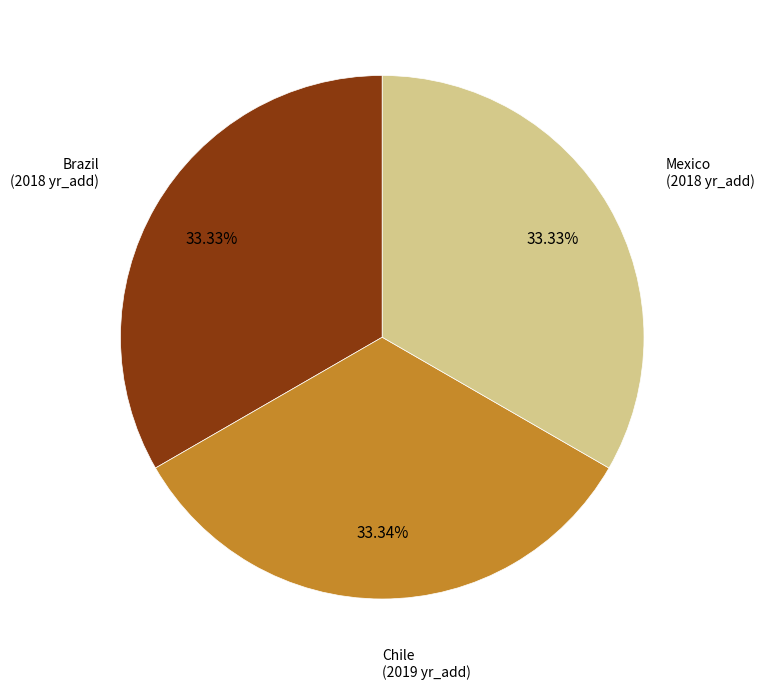

How many slices are in this pie chart?

3